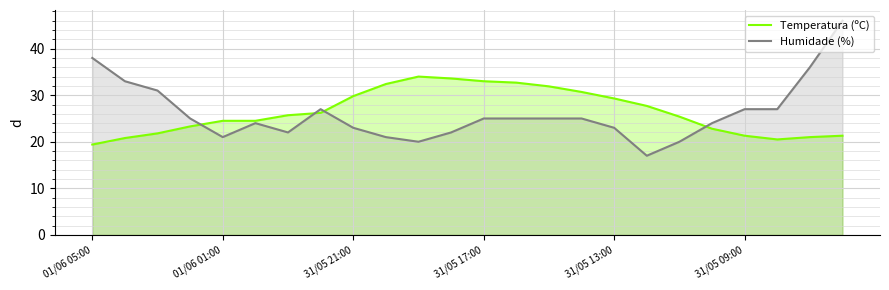

Where does the Temperatura (ºC) series first go above 25?

6